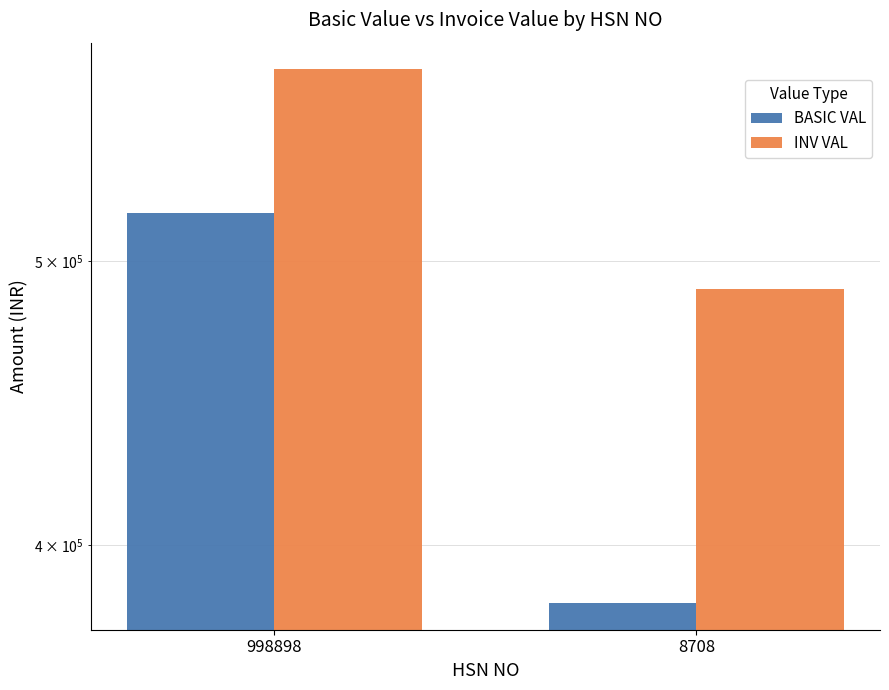

List the series in order of their overall mean, highest first.

INV VAL, BASIC VAL